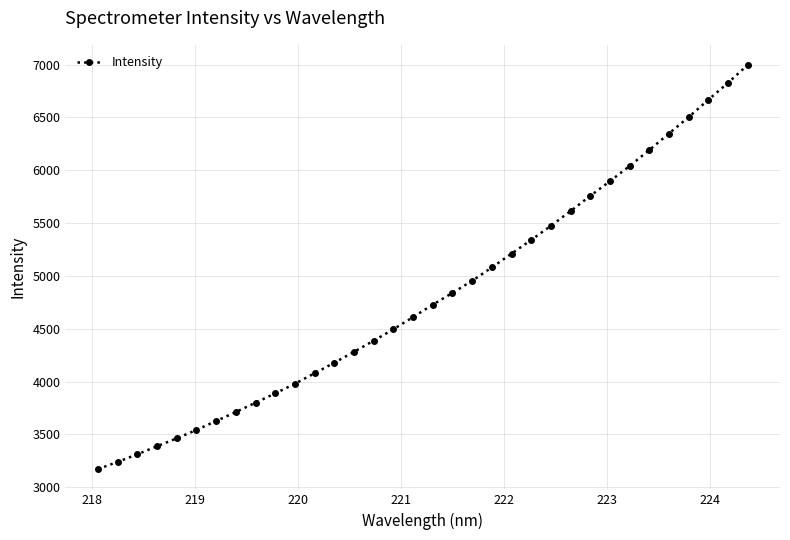

What is the value of the 24th point from the left?

5474.6